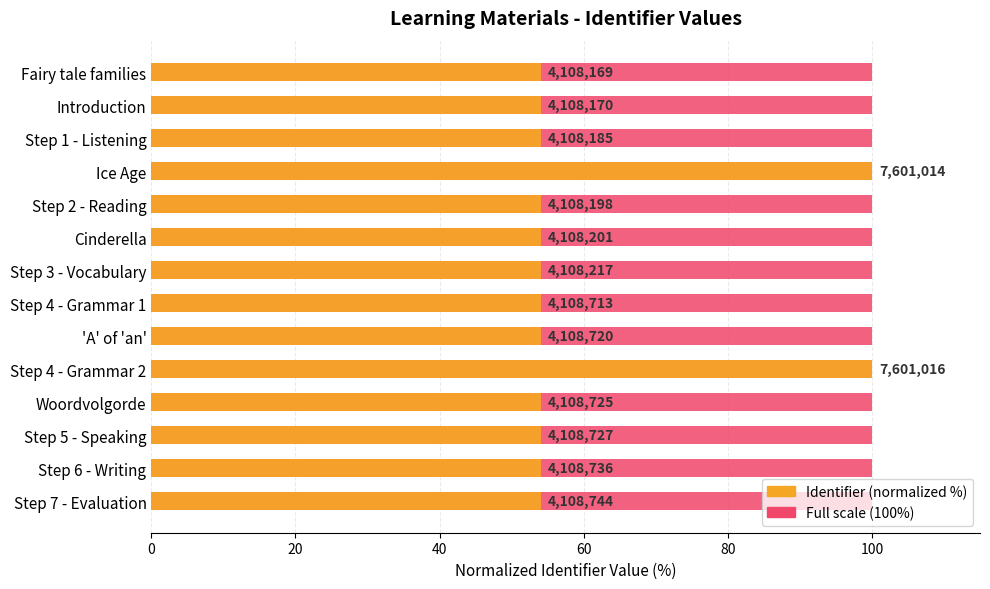

What is the highest value of the Identifier (normalized) series?

100.0